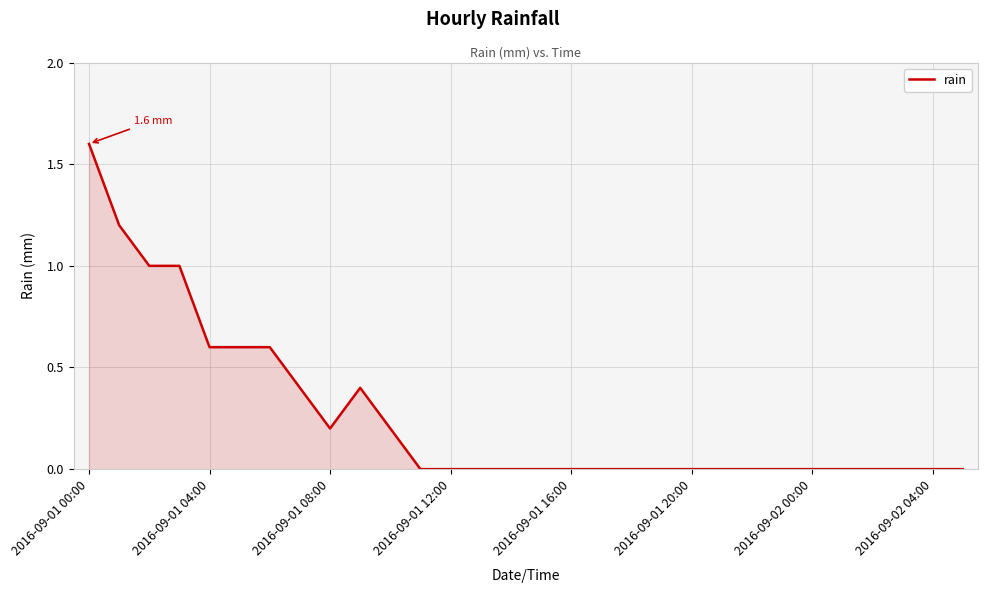

How many values are between 0 and 1?

28